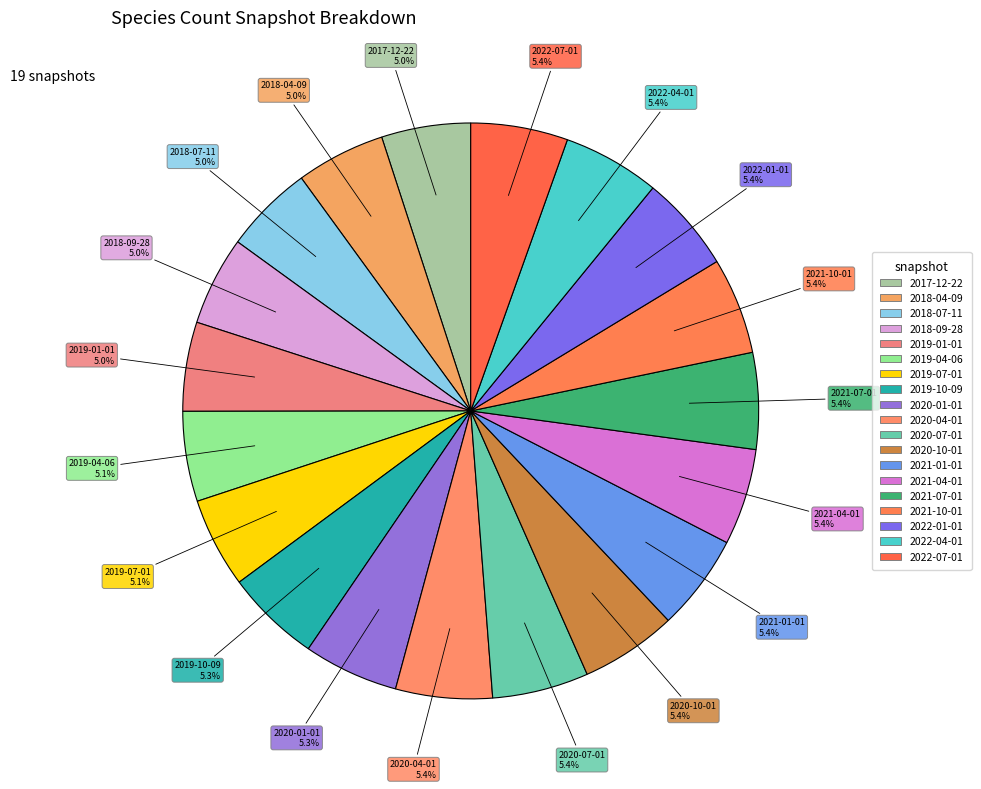

What is the total percentage of 2019-07-01 and 2018-07-11?

10.1%